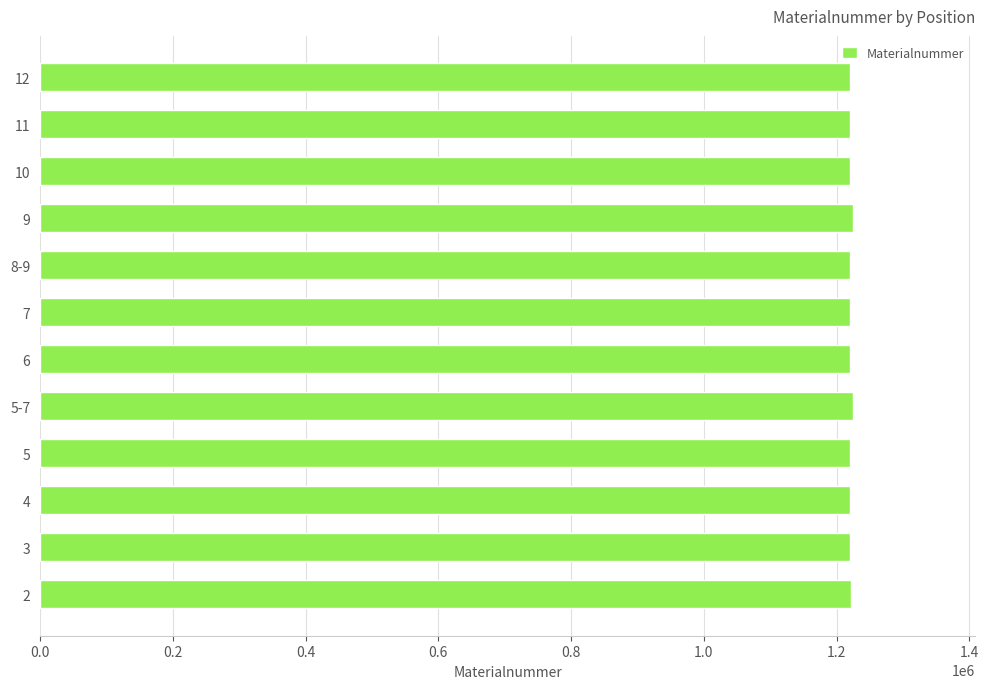

How many bars are there in total?

12